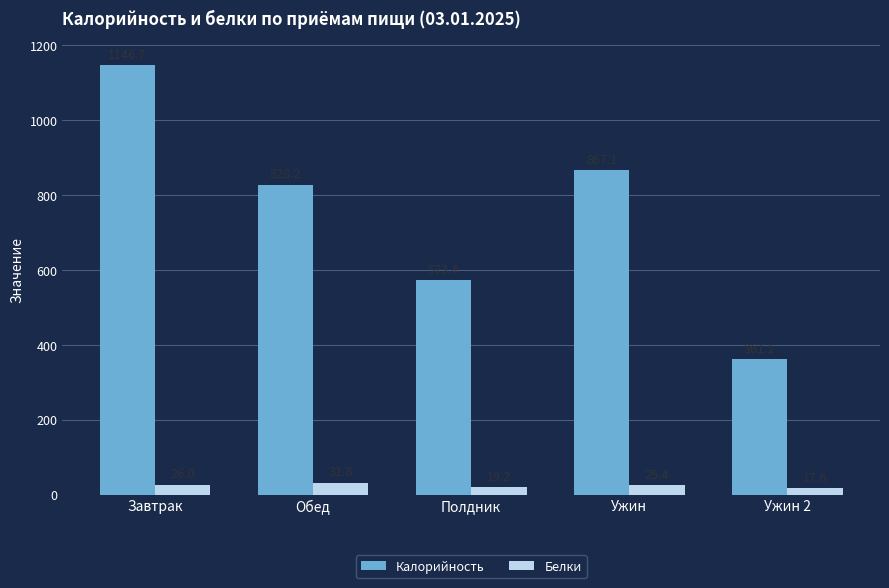

What is the label of the 3rd bar from the left?

Полдник